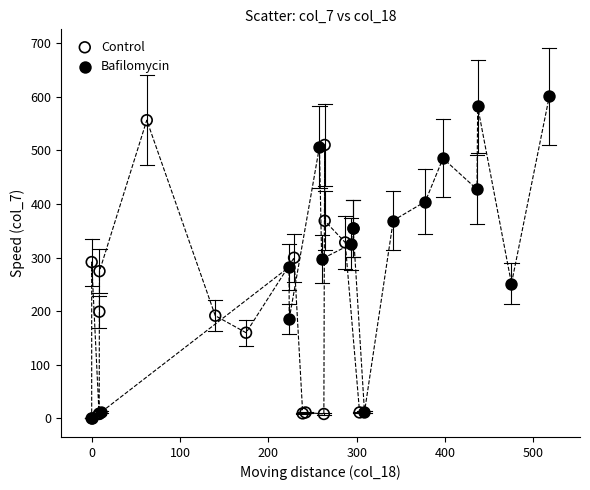

Which series contains the highest Y value?

Bafilomycin